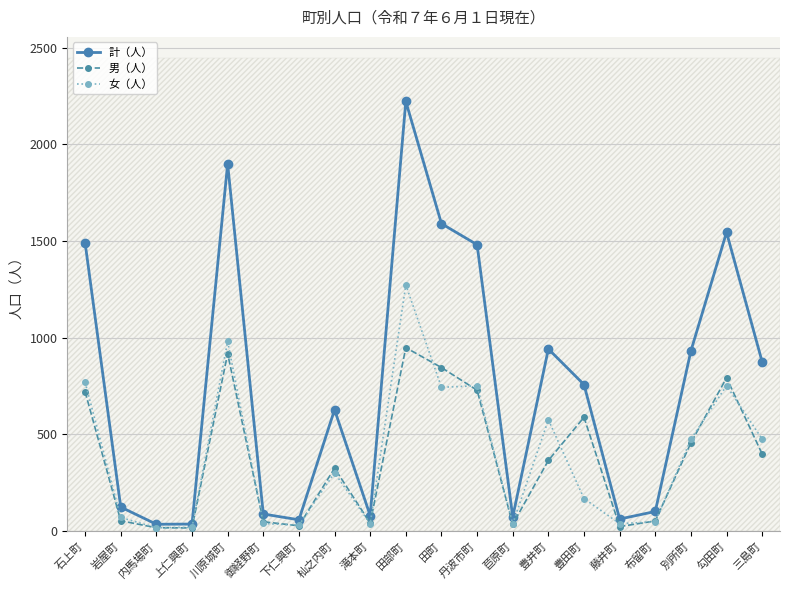

What is the difference between the maximum and minimum values in the 計（人） series?

2186